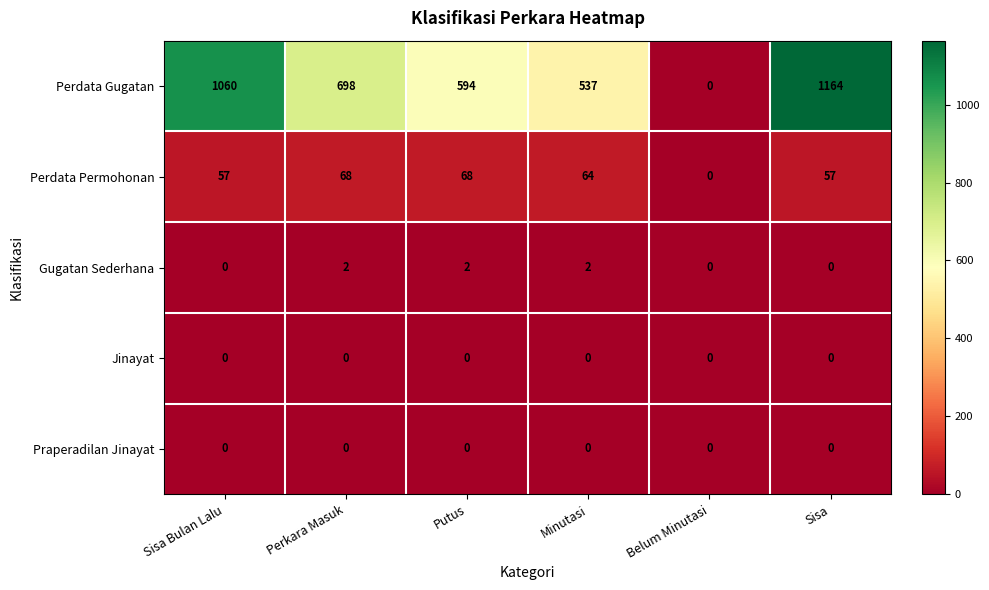

Where does the Perdata Gugatan series first go above 698?

Sisa Bulan Lalu